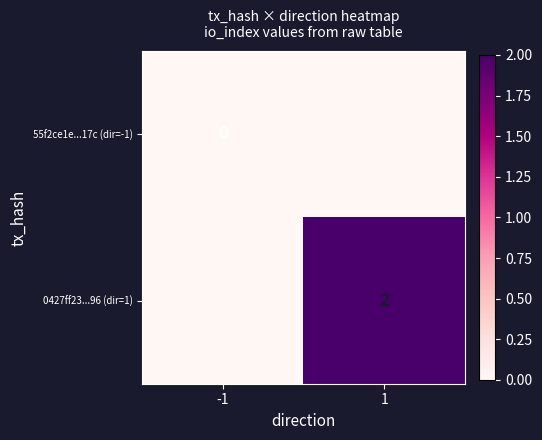

Is it true that 0427ff23...96 (dir=1) equals 2 at 1?

True